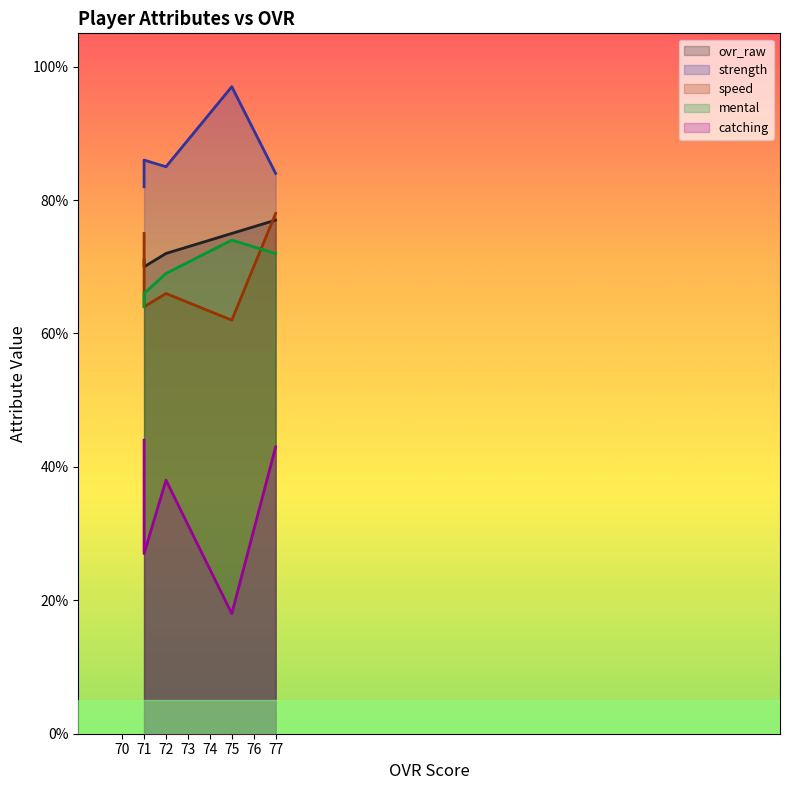

Between Greg Vernon
(72) and Alex Brown
(71), which series saw the biggest shift?

catching